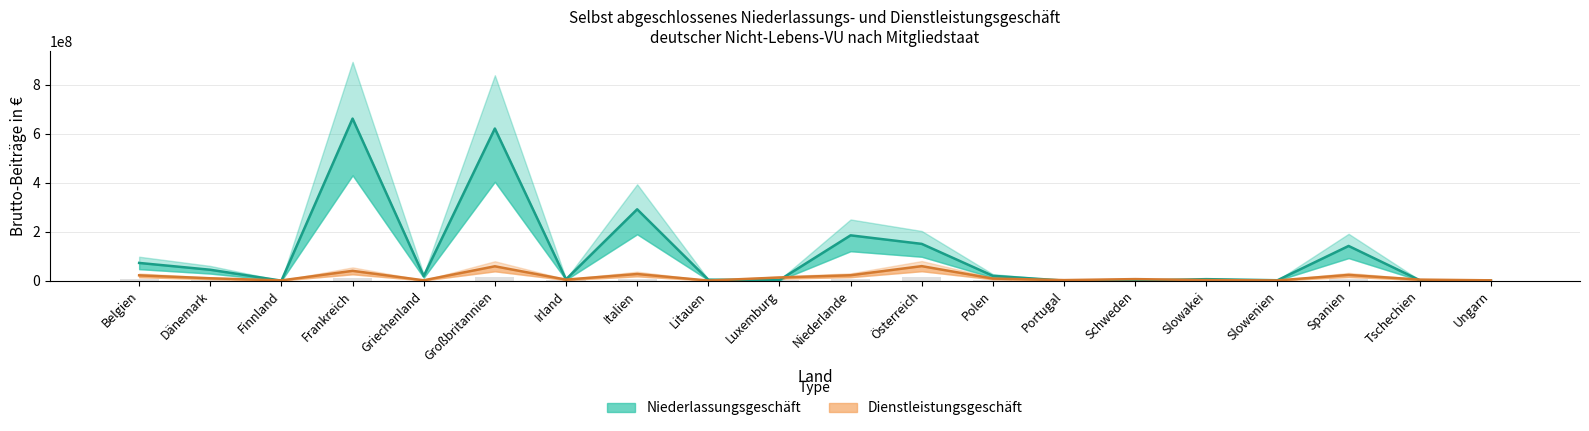

At which category does the chart reach its peak across all series?

Frankreich